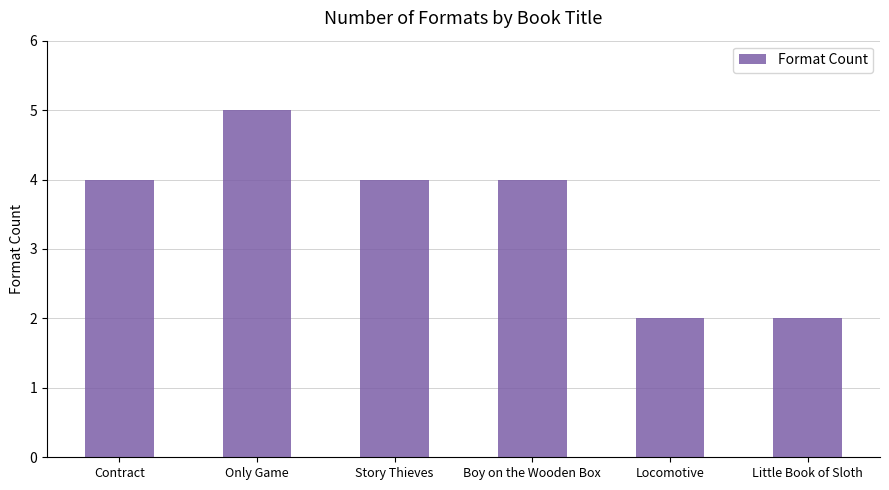

Is it true that the value at Locomotive is 2?

True